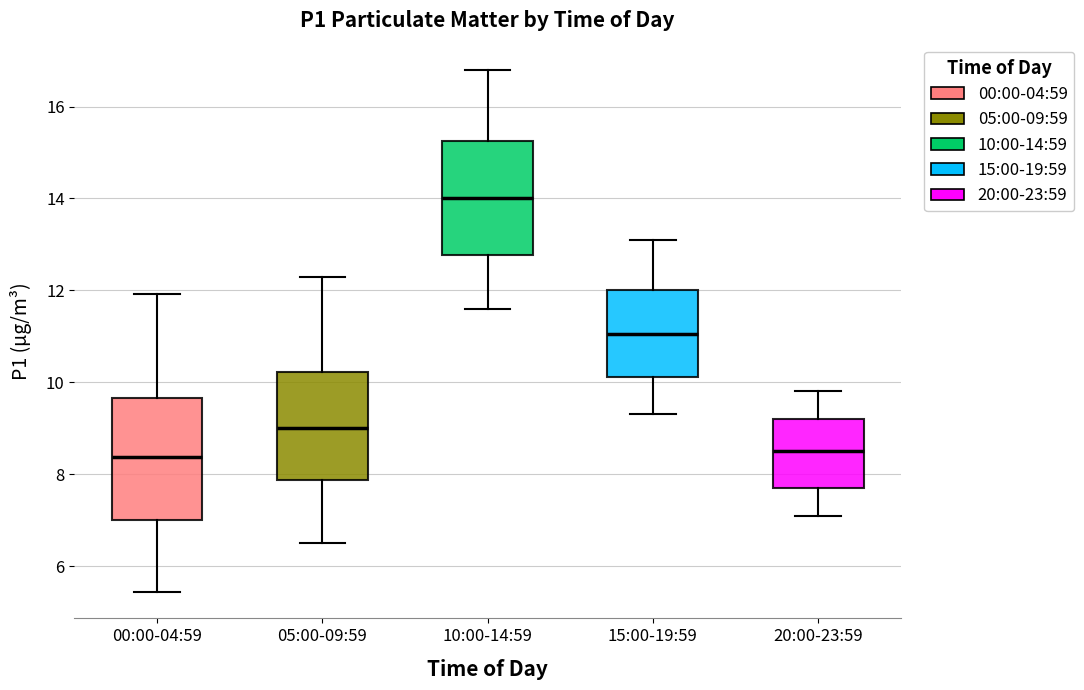

Reading left to right, read every box against the y-axis: the position of its median line, the range the box covers, and the ends of its whiskers. The values are not printed on the chart, so give them approximately, as read against the axis.

00:00-04:59: median 8.4, box 7.0 to 9.6, whiskers 5.4 to 12.0
05:00-09:59: median 9.0, box 7.8 to 10.2, whiskers 6.6 to 12.4
10:00-14:59: median 14.0, box 12.8 to 15.2, whiskers 11.6 to 16.8
15:00-19:59: median 11.0, box 10.2 to 12.0, whiskers 9.4 to 13.2
20:00-23:59: median 8.6, box 7.8 to 9.2, whiskers 7.2 to 9.8